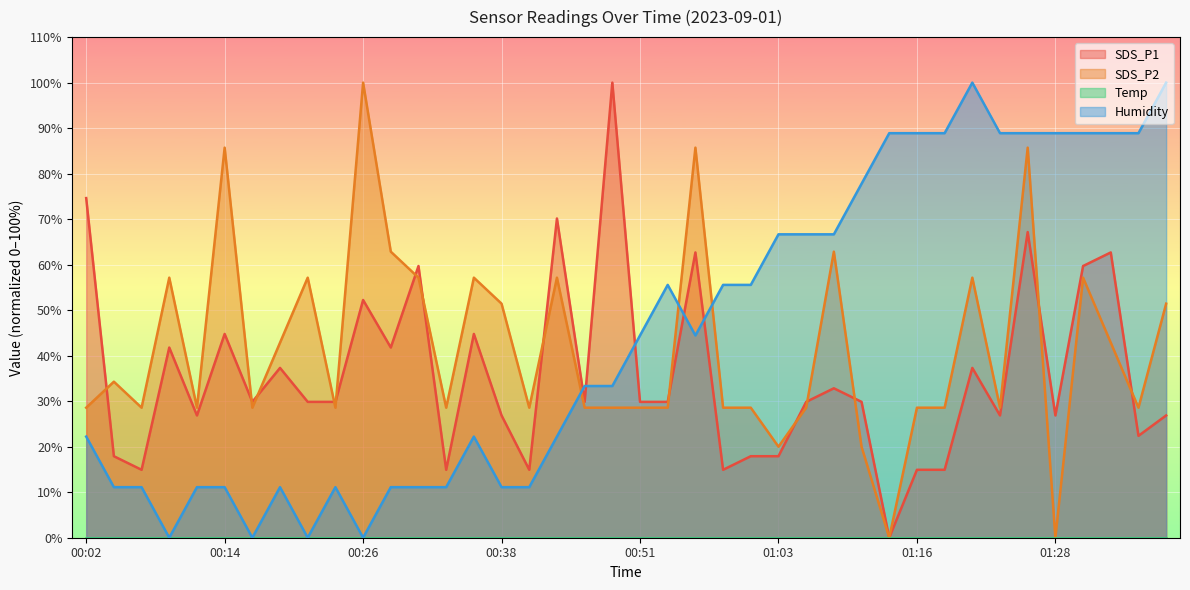

What is the approximate value of SDS_P1 at 00:43?

70.1